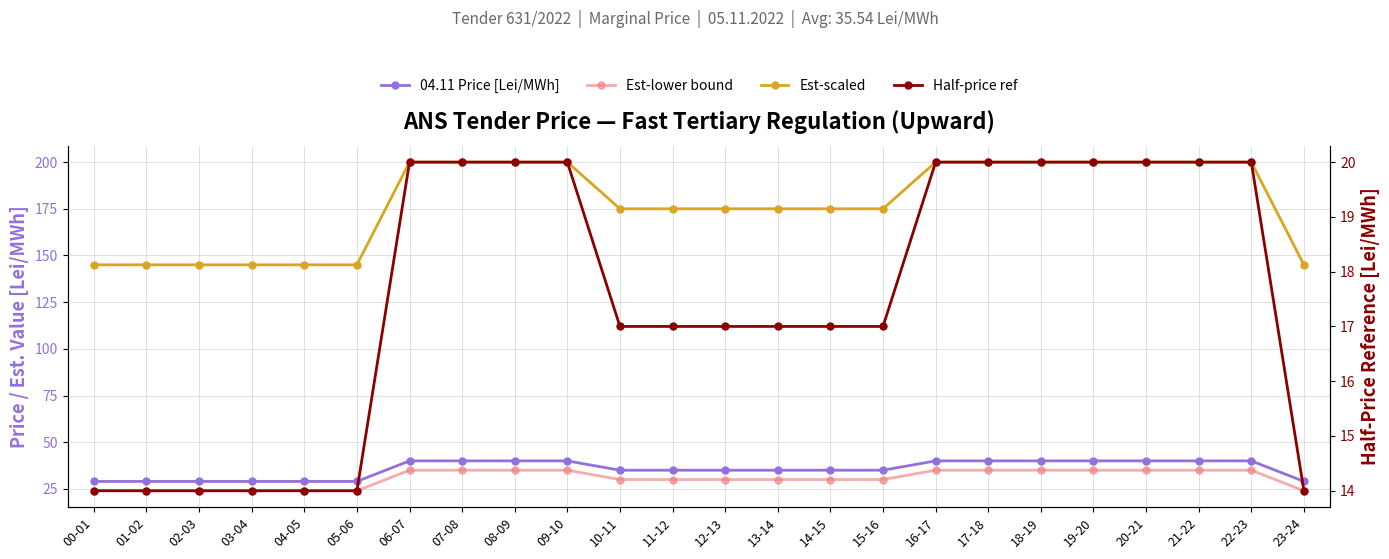

True or false: Est-lower bound and Est-scaled cross at least once.

False